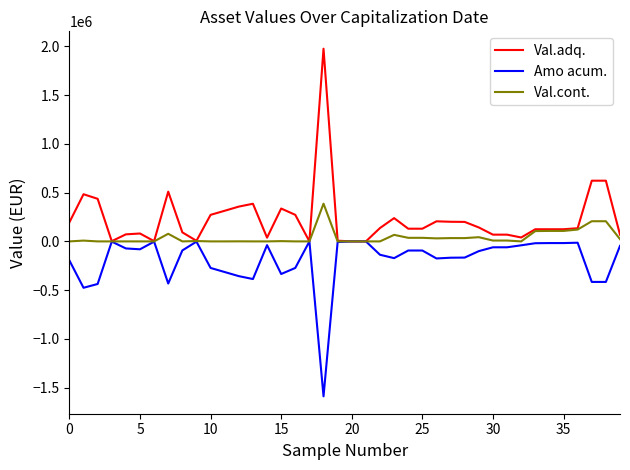

What is the greatest value displayed?

1975803.7